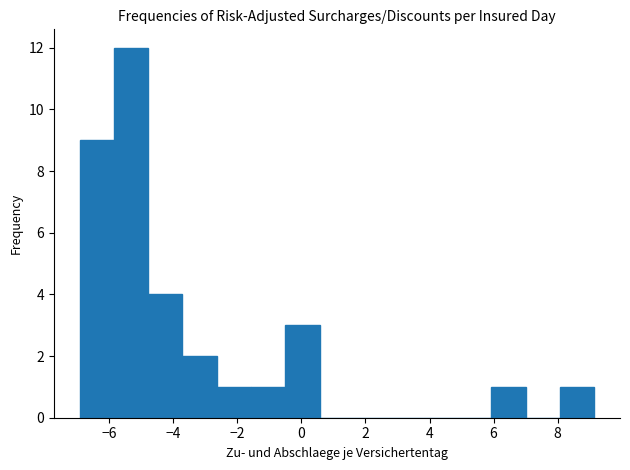

Which range on the x-axis has the tallest bar?

-5.8 to -4.8